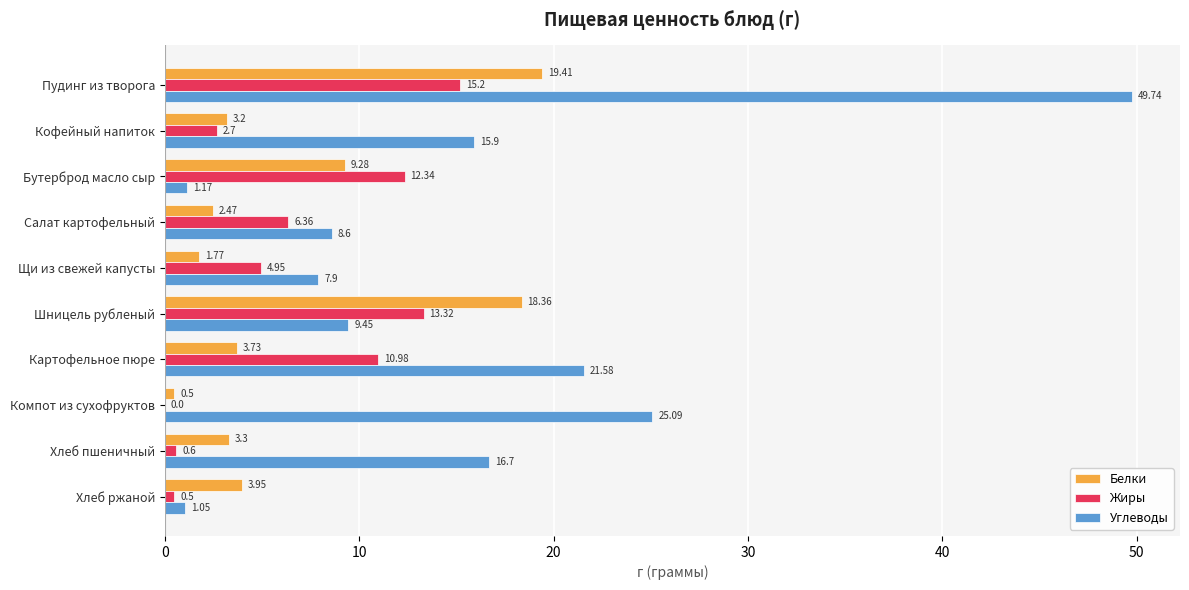

Where is Жиры nearest to the value 7?

Салат картофельный